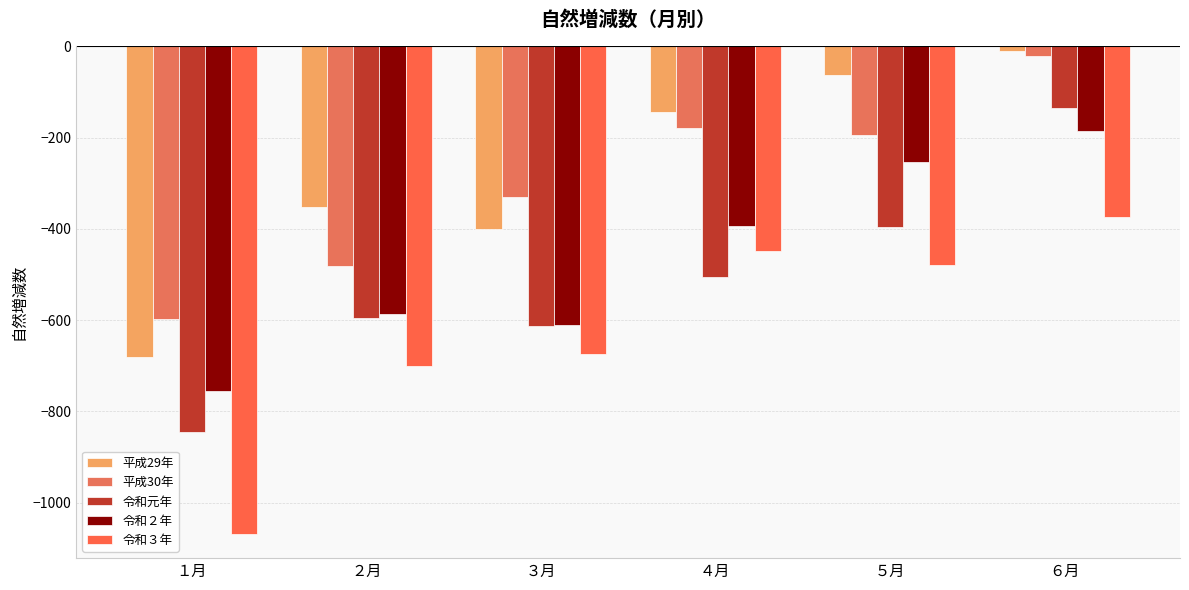

Count the number of categories in the chart.

6